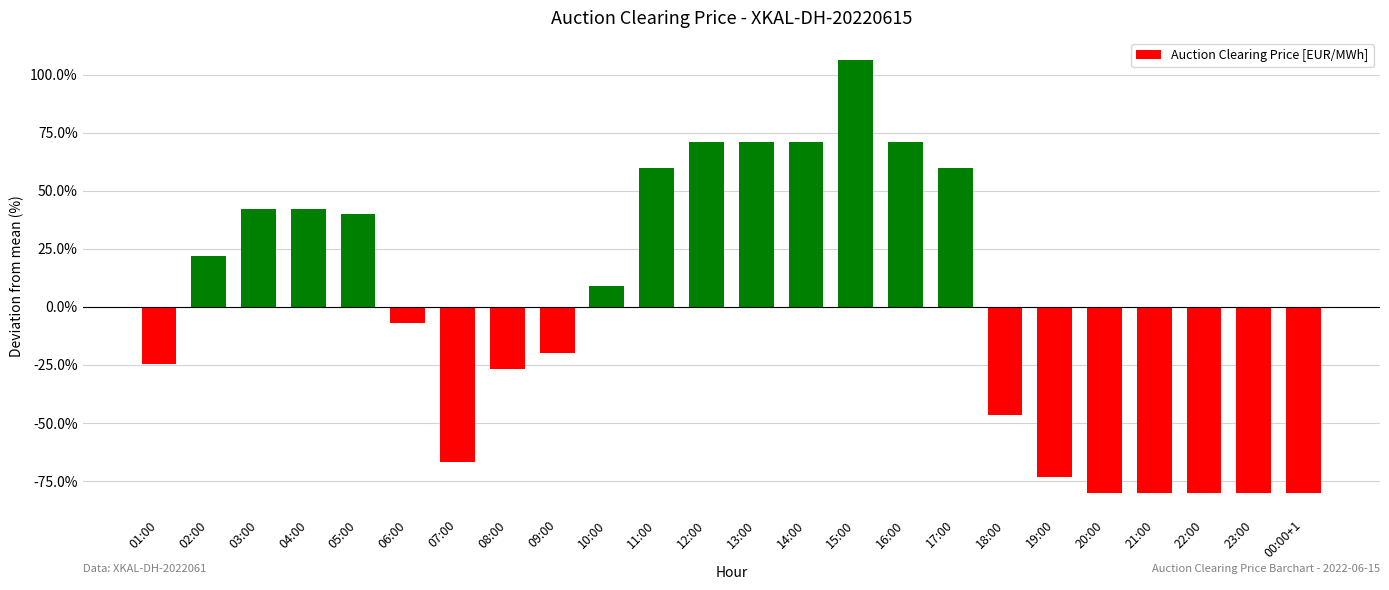

What is the value of the 20th bar from the left?

-80.0